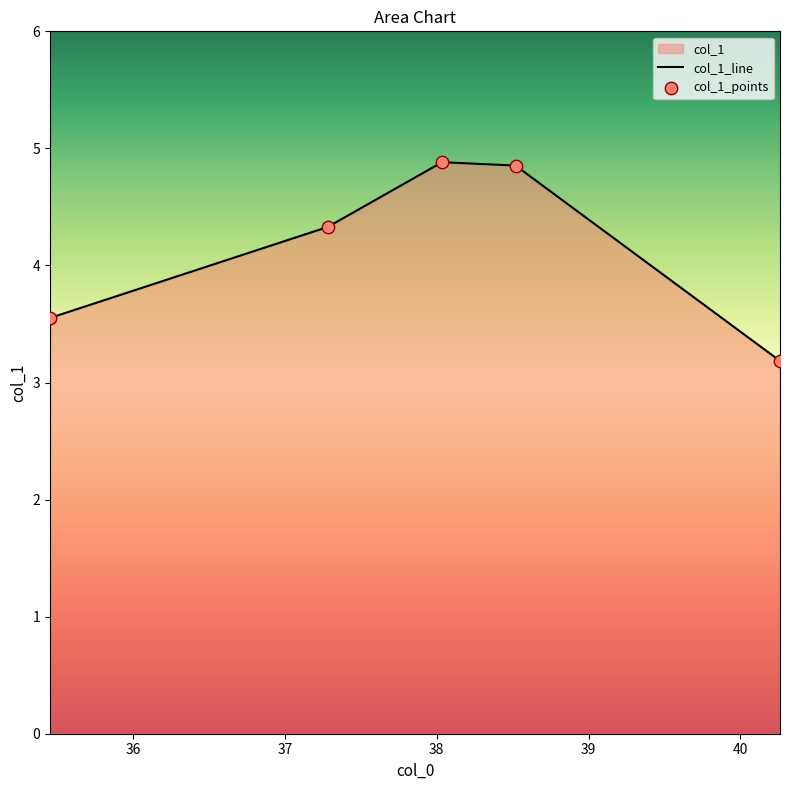

Between 37.28095079516634 and 35.45245047971807, which is larger?

37.28095079516634